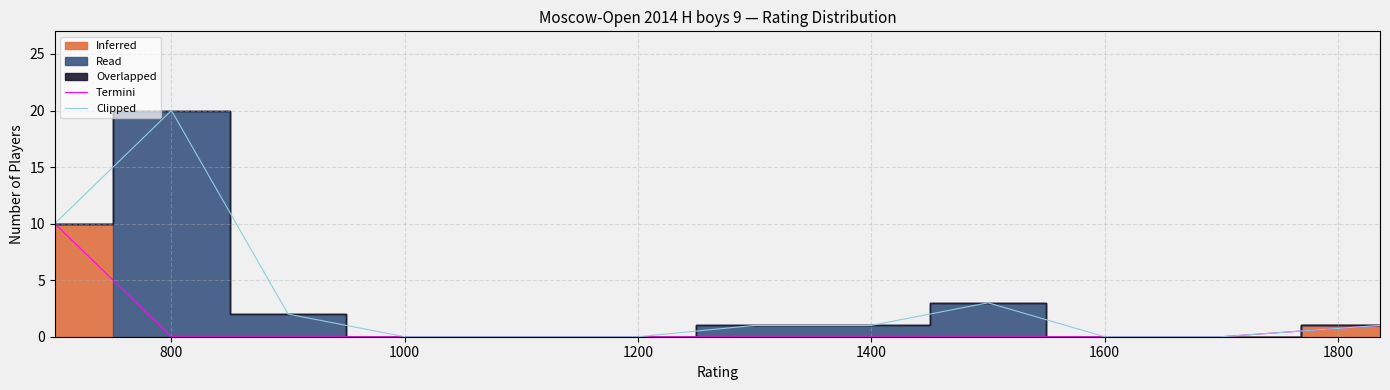

True or false: Clipped has a value of 20 at 800.

True